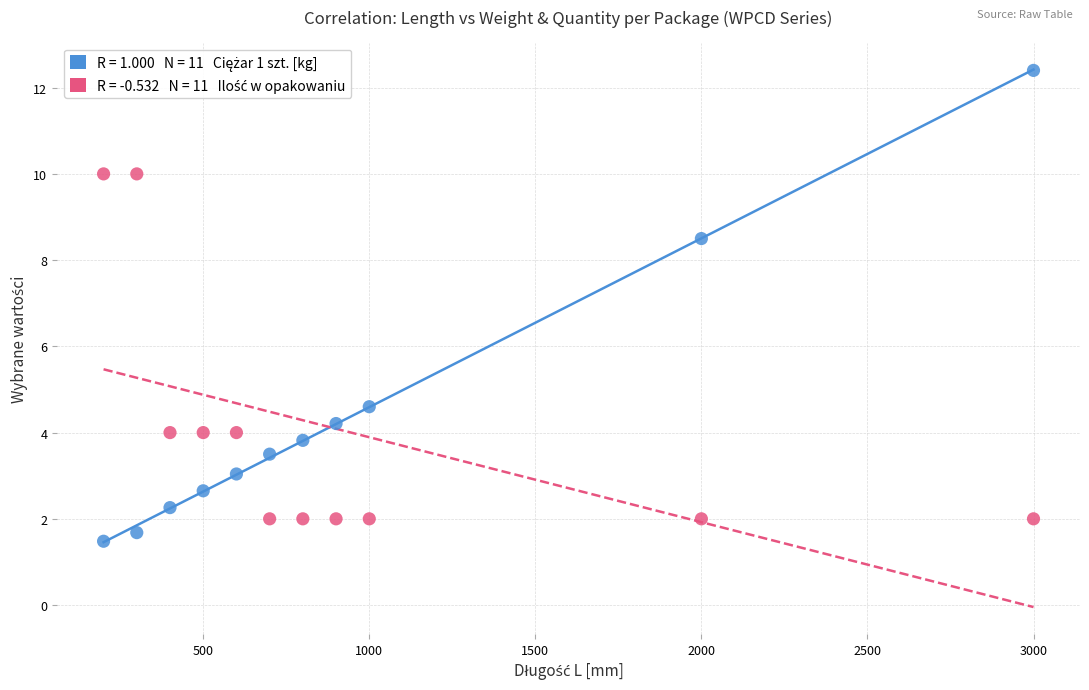

Across all data points, what is the range of Y values (max minus min)?

10.9